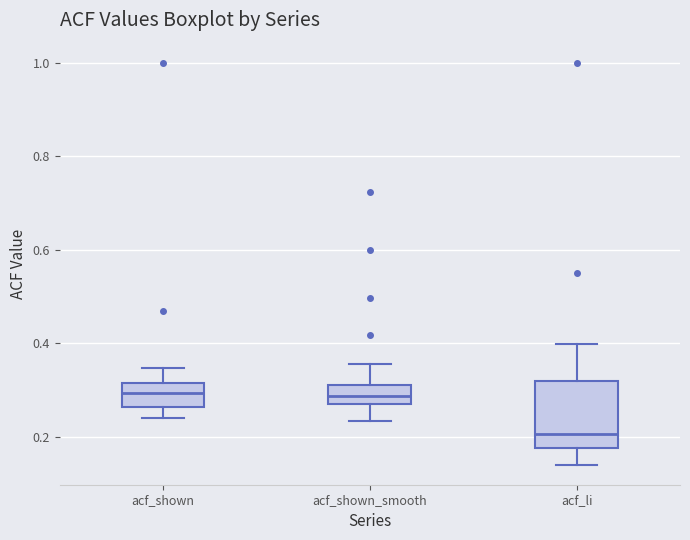

Reading left to right, read every box against the y-axis: the position of its median line, the range the box covers, and the ends of its whiskers. The values are not printed on the chart, so give them approximately, as read against the axis.

acf_shown: median 0.30, box 0.26 to 0.32, whiskers 0.24 to 0.34
acf_shown_smooth: median 0.28 (inside the box), box 0.28 to 0.32, whiskers 0.24 to 0.36
acf_li: median 0.20, box 0.18 to 0.32, whiskers 0.14 to 0.40